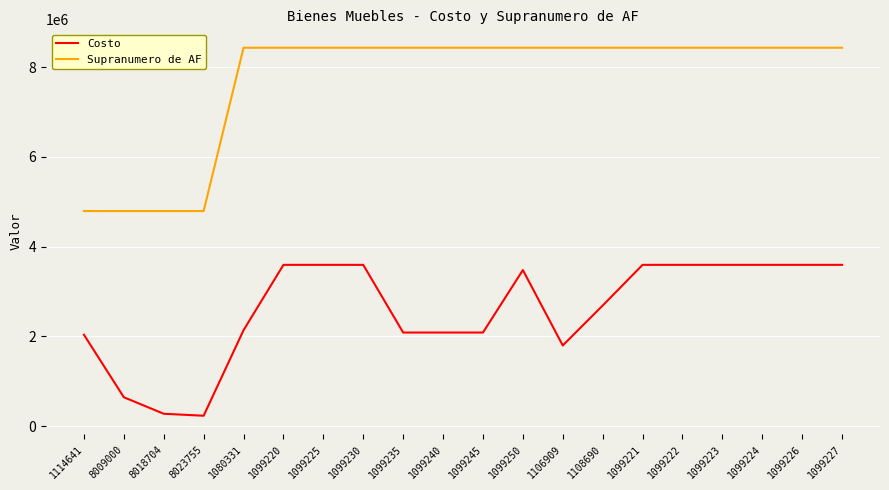

How many distinct data groups are displayed?

2